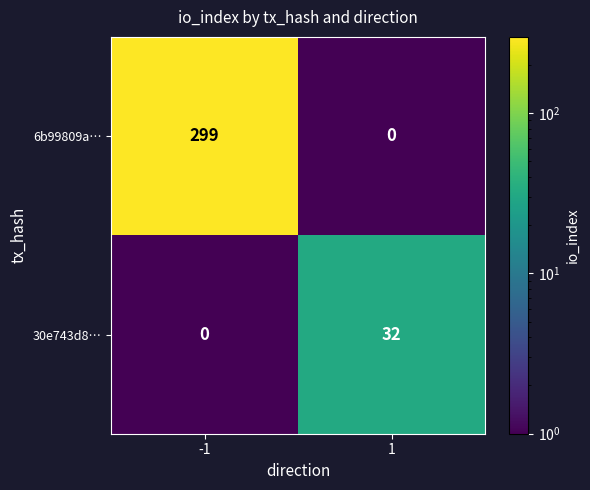

What is the total value across all series at -1?

299